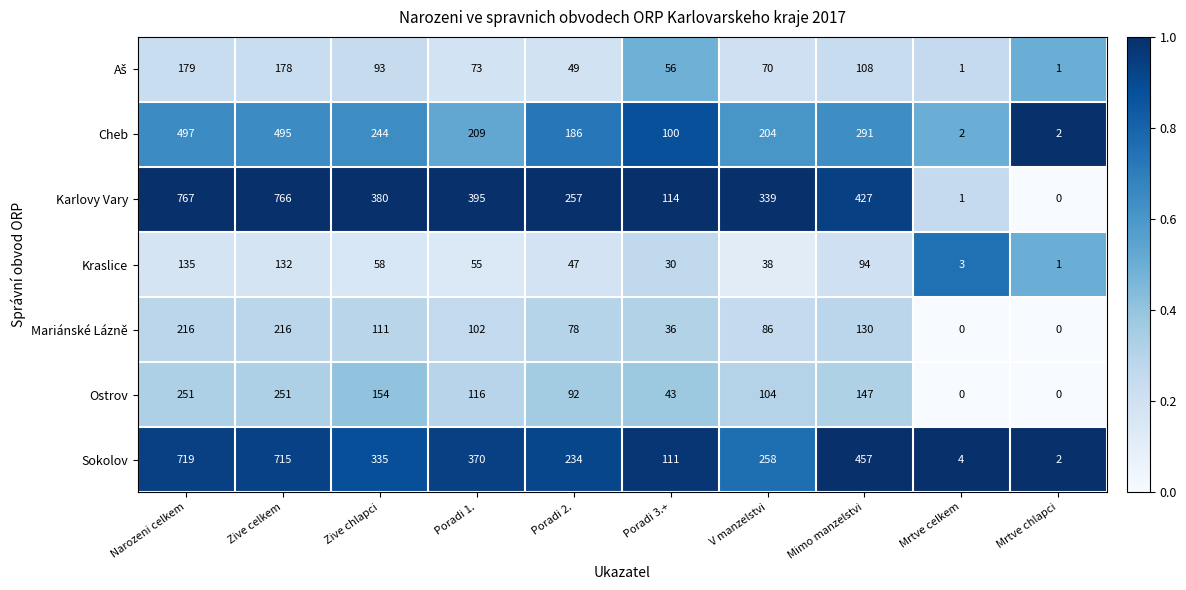

List the labels in order of Karlovy Vary value, largest first.

Narozeni celkem, Zive celkem, Mimo manzelstvi, Poradi 1., Zive chlapci, V manzelstvi, Poradi 2., Poradi 3.+, Mrtve celkem, Mrtve chlapci